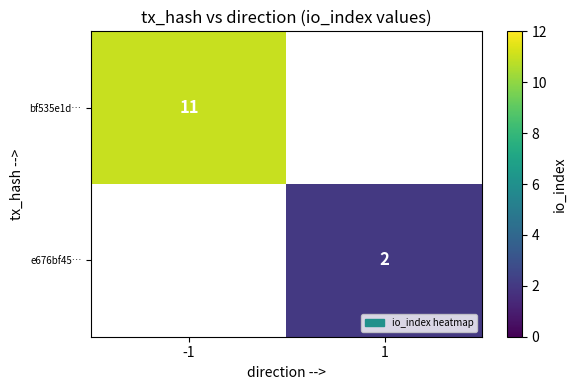

How many data points does each series have?

2